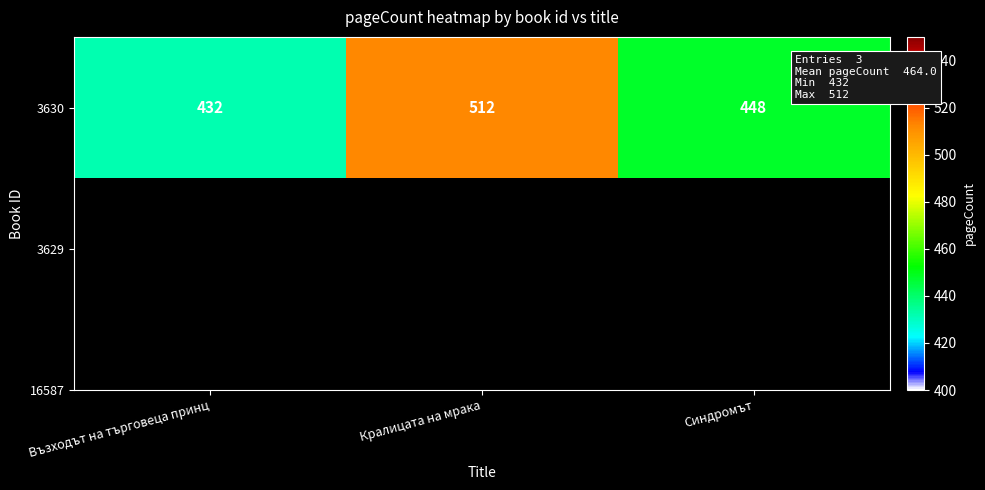

List the labels in order of value, smallest first.

Възходът на търговеца принц, Синдромът, Кралицата на мрака